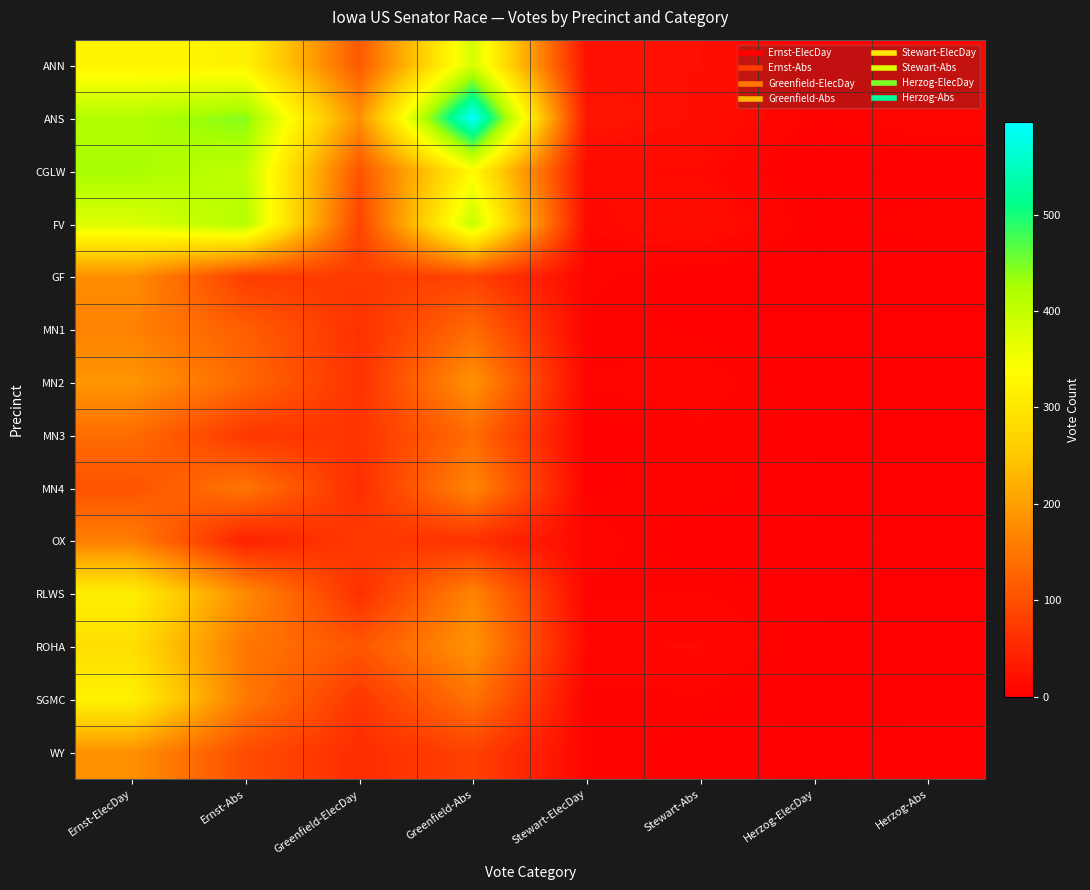

Which has a higher value, Herzog-ElecDay or Herzog-Abs?

Herzog-Abs